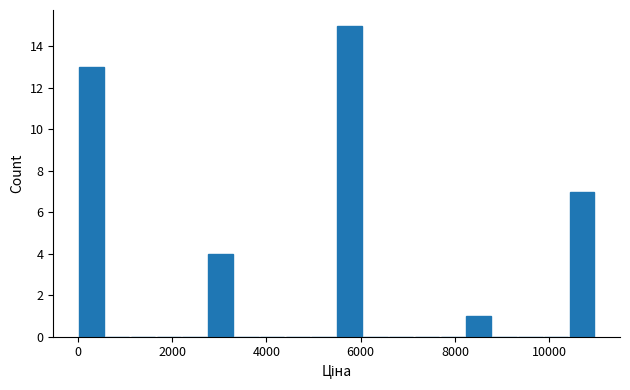

Read against the x-axis, roughly where is the centre of the tallest bar?

5800